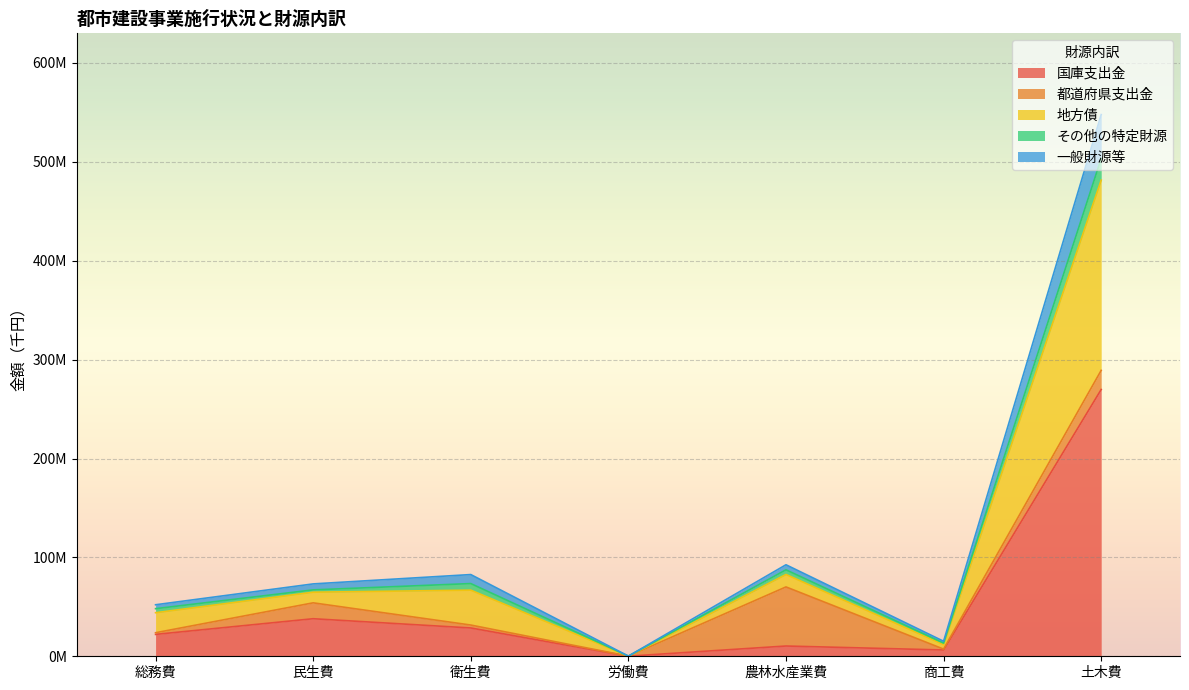

What is the value of the 国庫支出金 point at the 1st from the left?

22.1